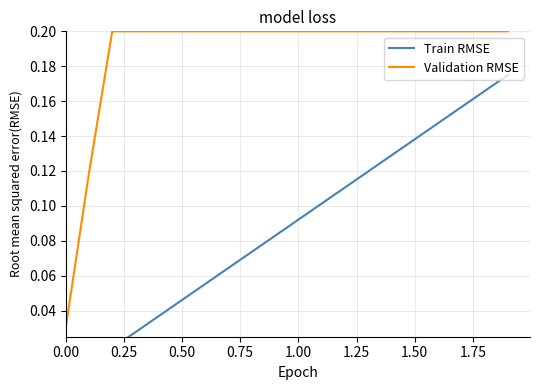

Is this an area chart (filled region under the line)?

No